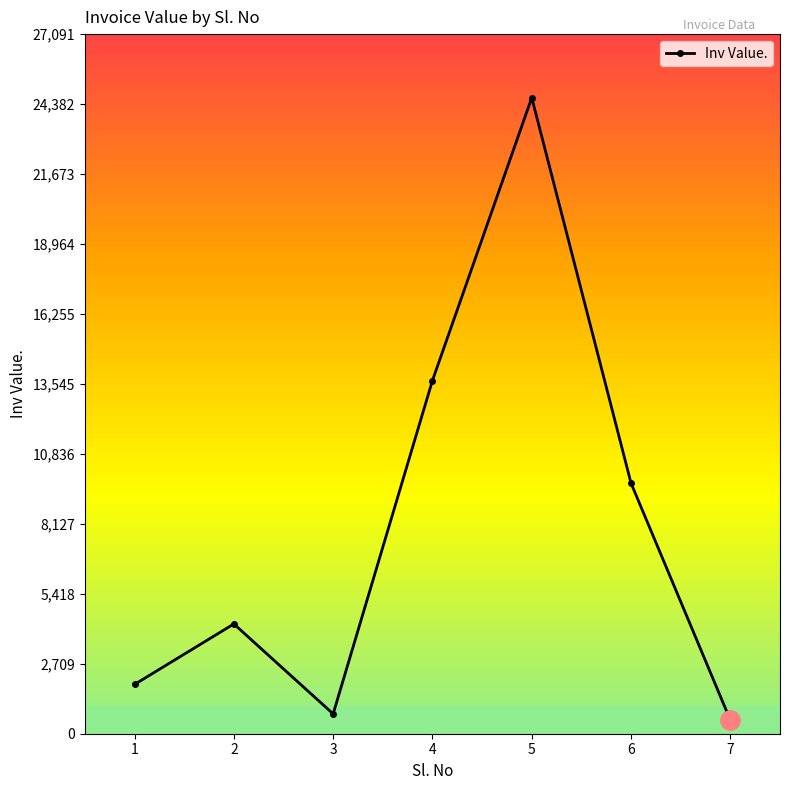

Where is the data nearest to the value 12577?

4